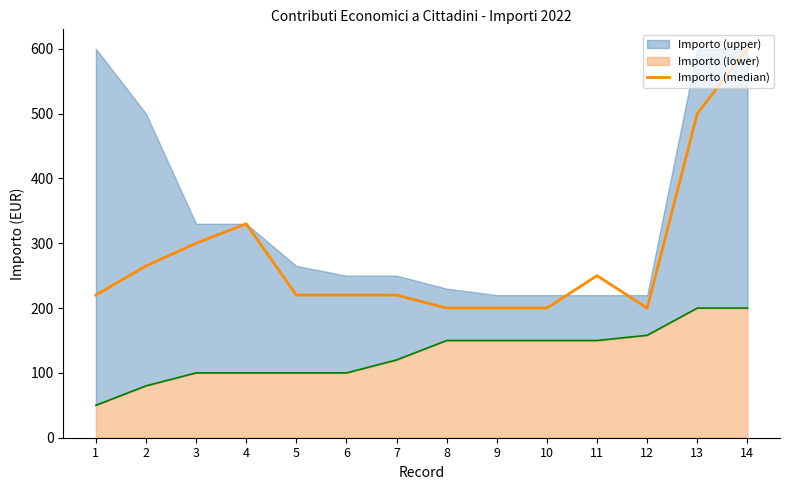

Reading left to right, list all the values displayed in this chart.

1=220	2=265	3=300	4=330	5=220	6=220	7=220	8=200	9=200	10=200	11=250	12=200	13=500	14=600